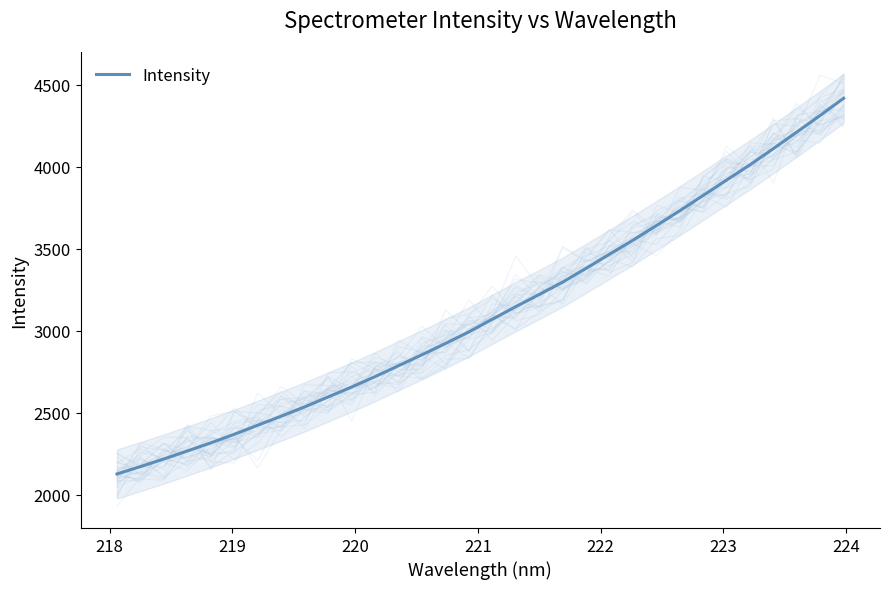

What is the greatest value displayed?

4419.1